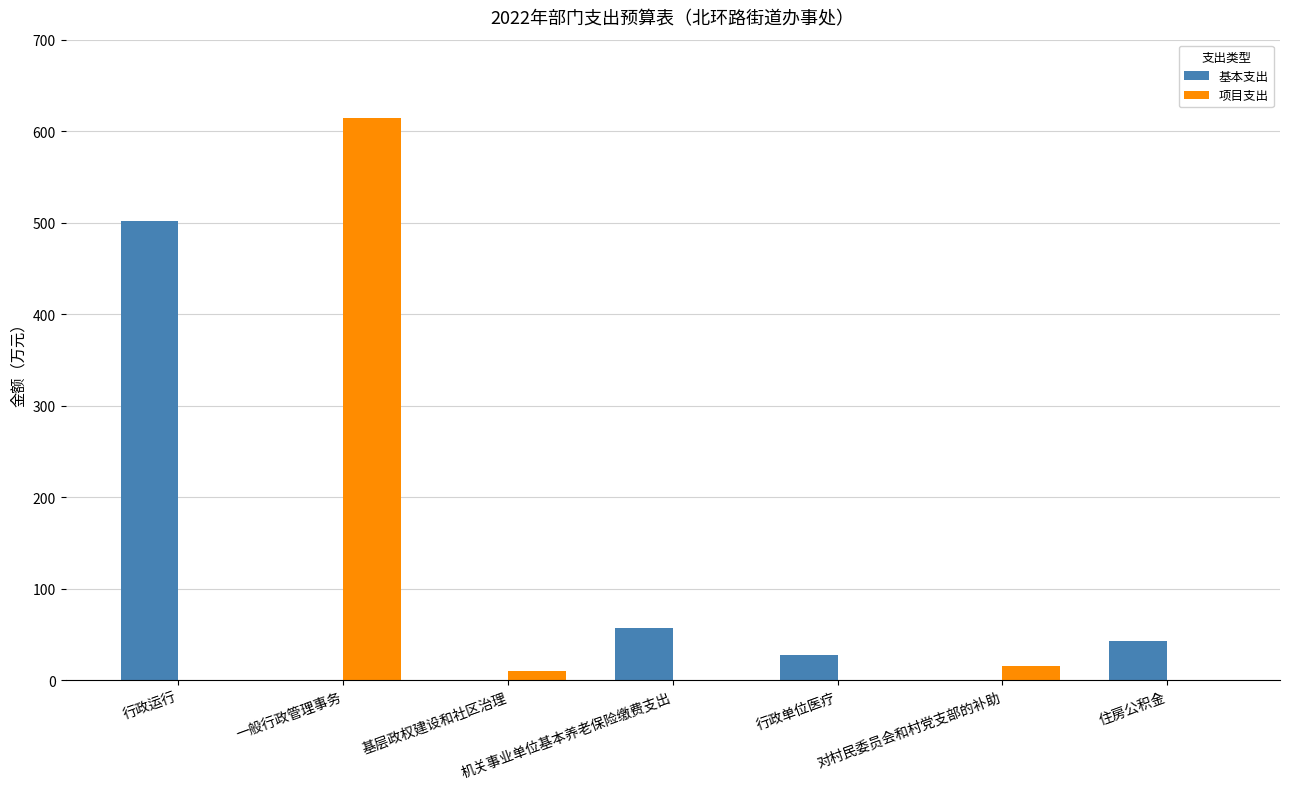

What value does the 基本支出 series have at 住房公积金?

42.9